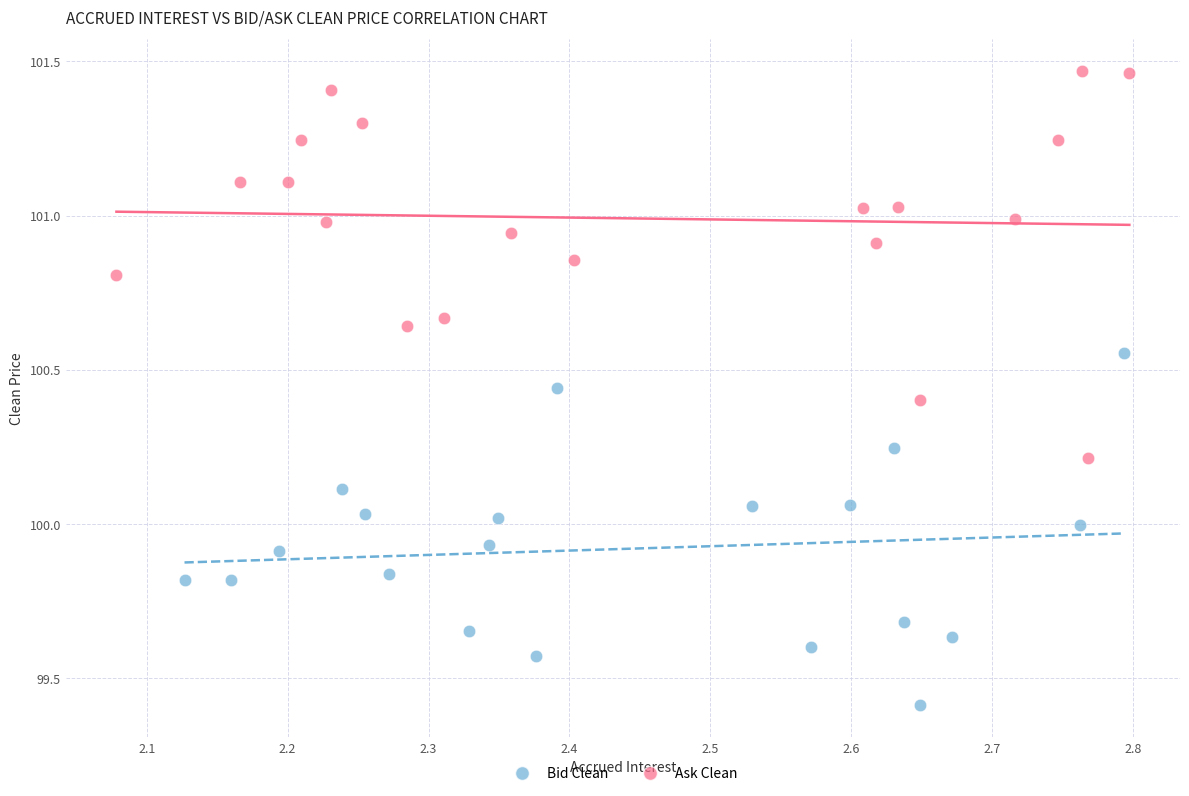

Which series contains the lowest Y value?

Bid Clean